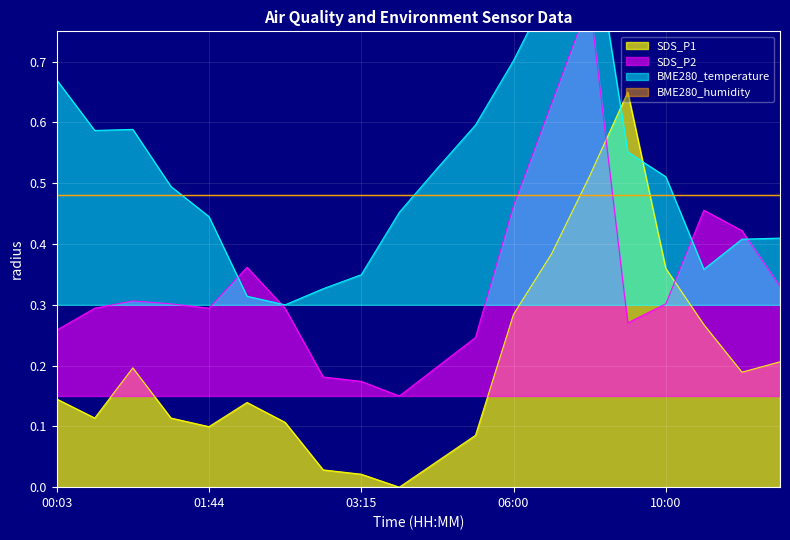

Is it true that SDS_P2 equals 0.2 at 05:00?

True